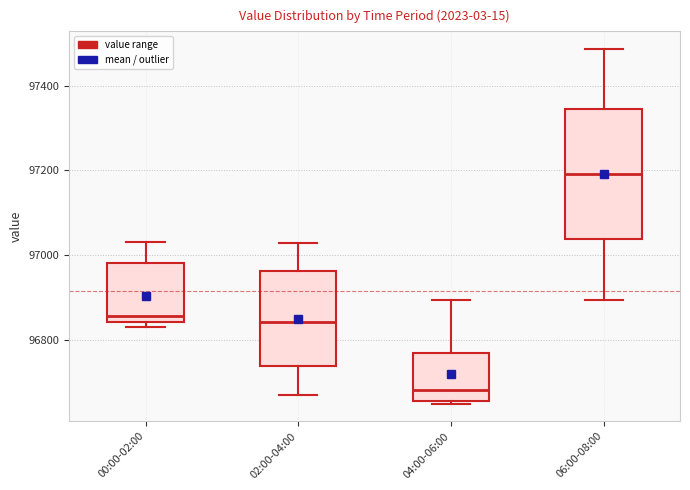

Reading left to right, transcribe this box plot: for each box, give where its median line is, the range the box spans, and where its two whiskers end, as read against the y-axis. The values are not printed on the chart, so give them approximately, as read against the axis.

00:00-02:00: median 96860, box 96840 to 96980, whiskers 96840 (just below the box's lower edge) to 97040
02:00-04:00: median 96840, box 96740 to 96960, whiskers 96680 to 97040
04:00-06:00: median 96680, box 96660 to 96760, whiskers 96660 (just below the box's lower edge) to 96900
06:00-08:00: median 97200, box 97040 to 97340, whiskers 96900 to 97480